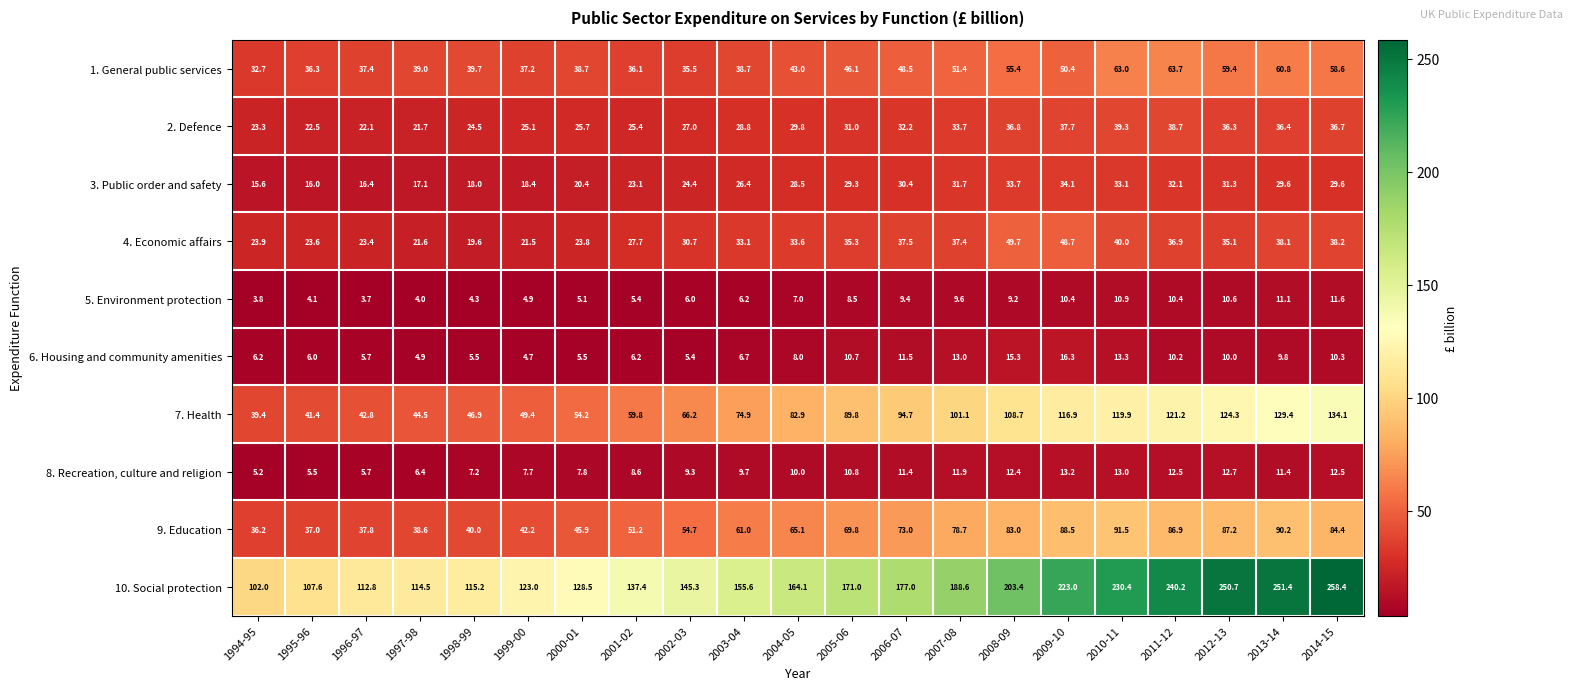

True or false: 1. General public services has a value of 39.0 at 1997-98.

True